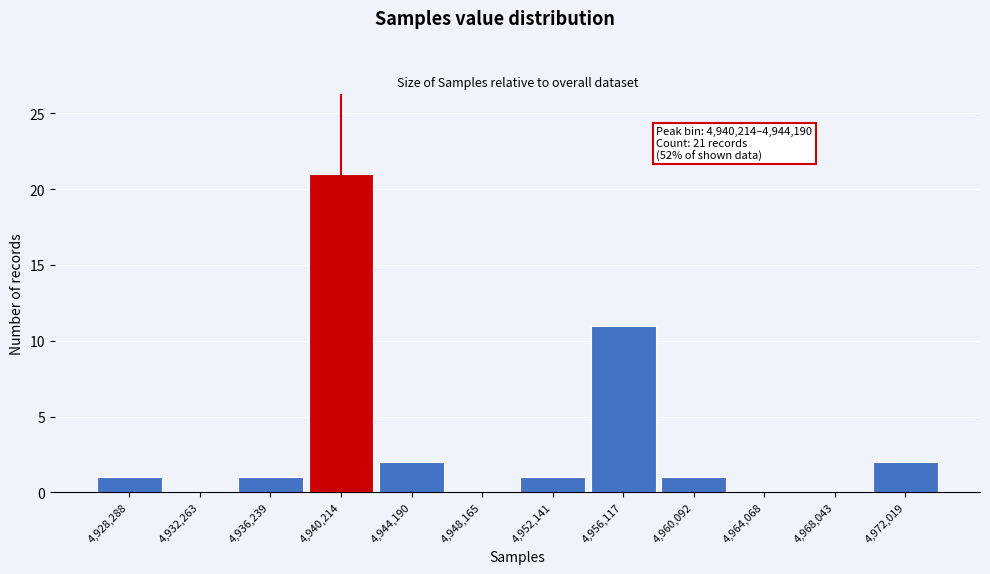

Reading right to left, what are all the values shown in this chart?

4,972,019=2	4,968,043=0	4,964,068=0	4,960,092=1	4,956,117=11	4,952,141=1	4,948,165=0	4,944,190=2	4,940,214=21	4,936,239=1	4,932,263=0	4,928,288=1